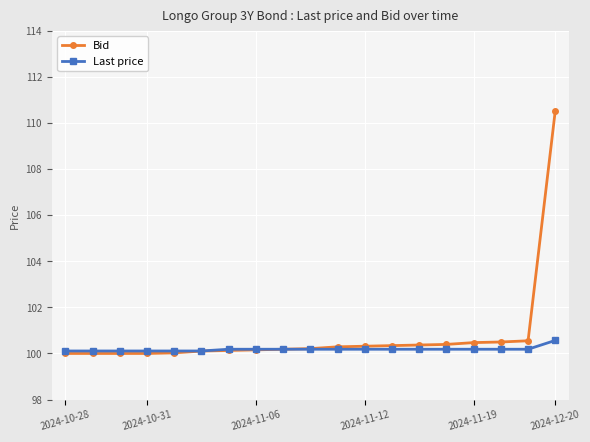

What is the maximum value for Bid?

110.5